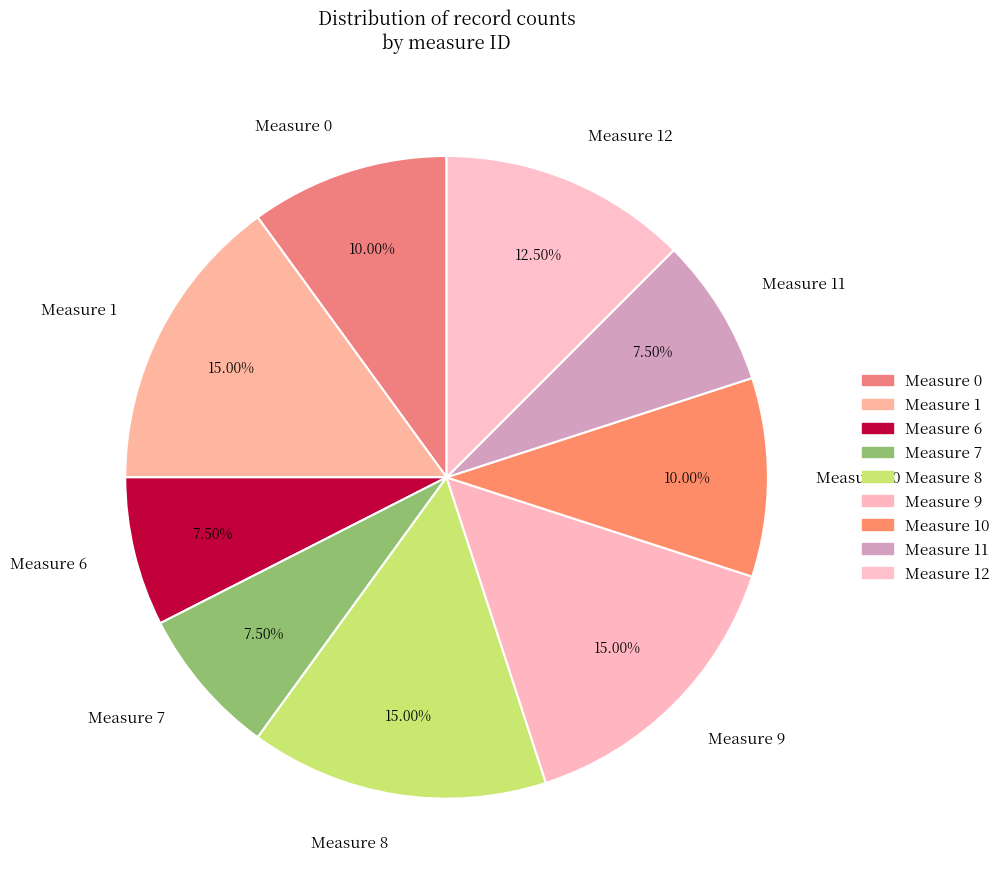

What is the ratio of the value at Measure 9 to the value at Measure 7?

2.0